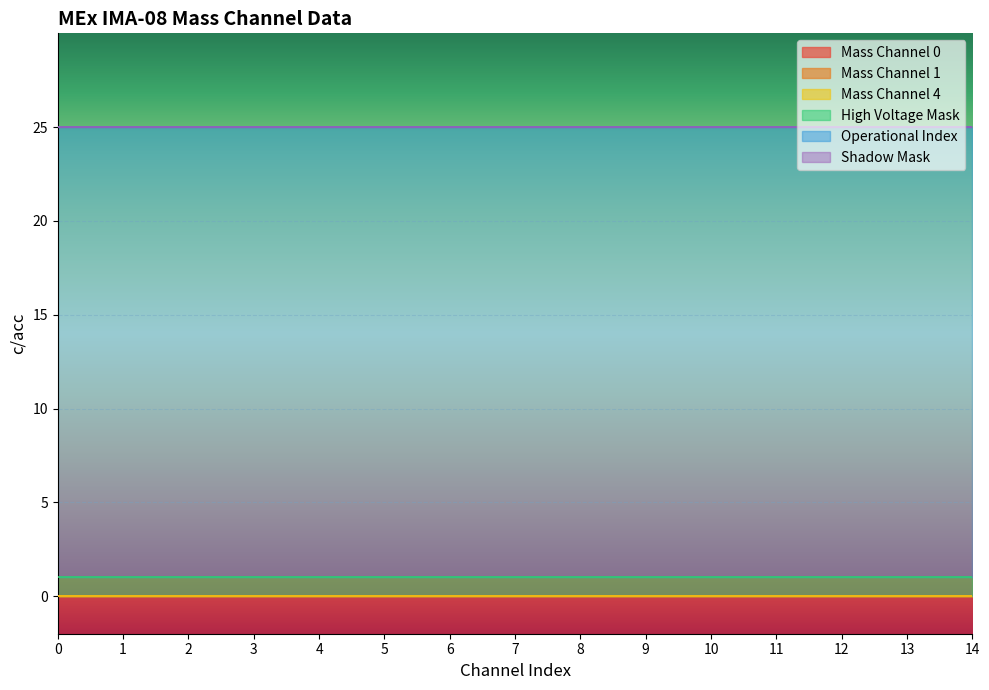

Which has a higher value, 7 or 14?

7